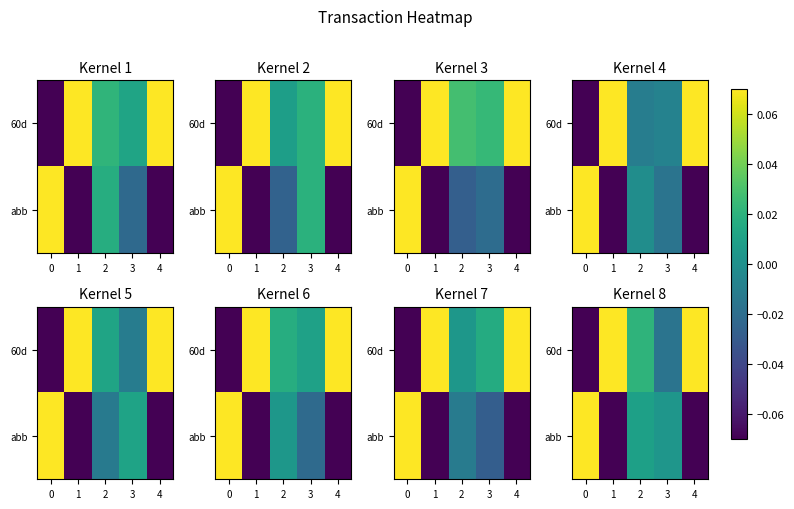

How many data points in abb are less than 0?

2